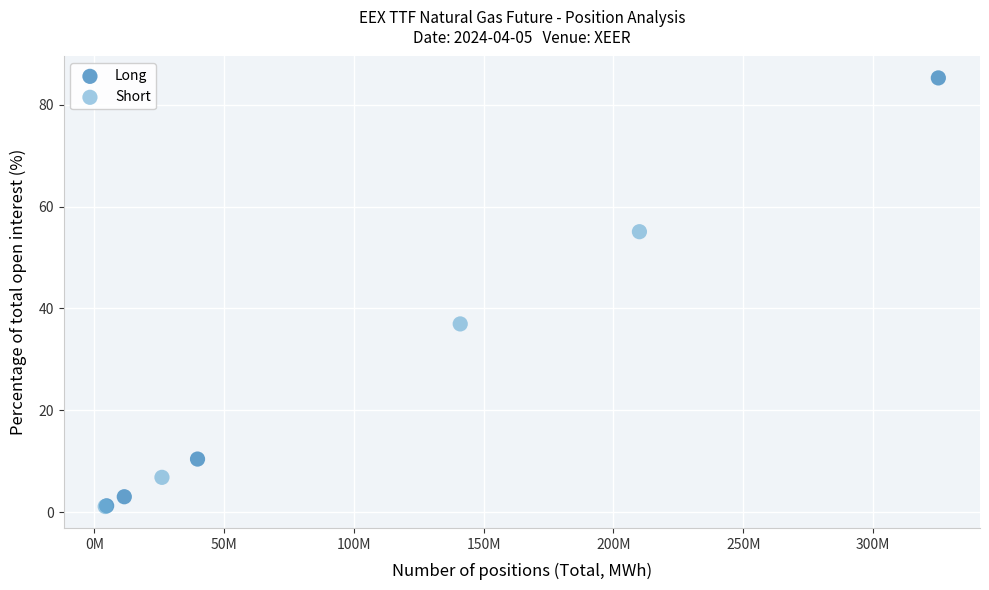

Which series has the largest Y range (max minus min)?

Long